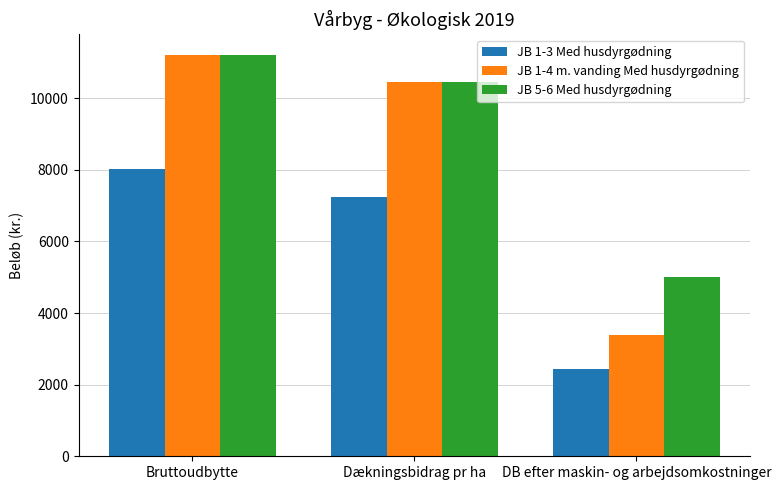

What is the highest value of the JB 1-3 Med husdyrgødning series?

8015.0